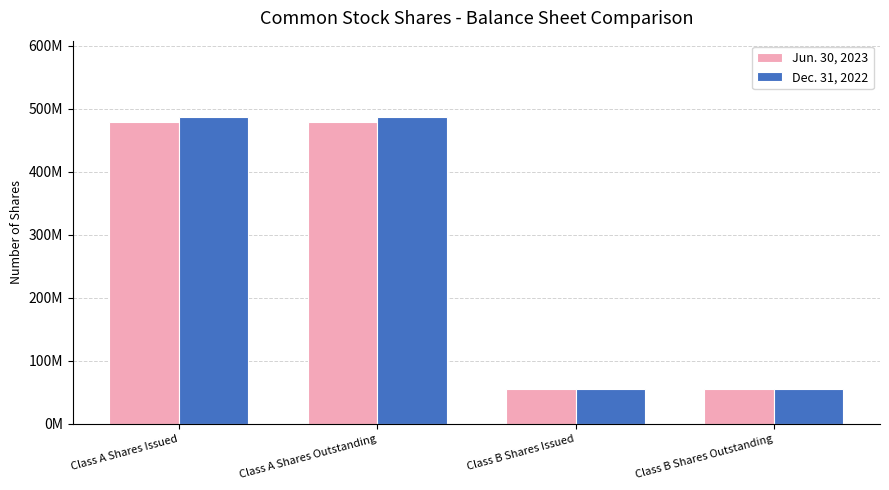

What are all the series names shown in the legend?

Jun. 30, 2023, Dec. 31, 2022